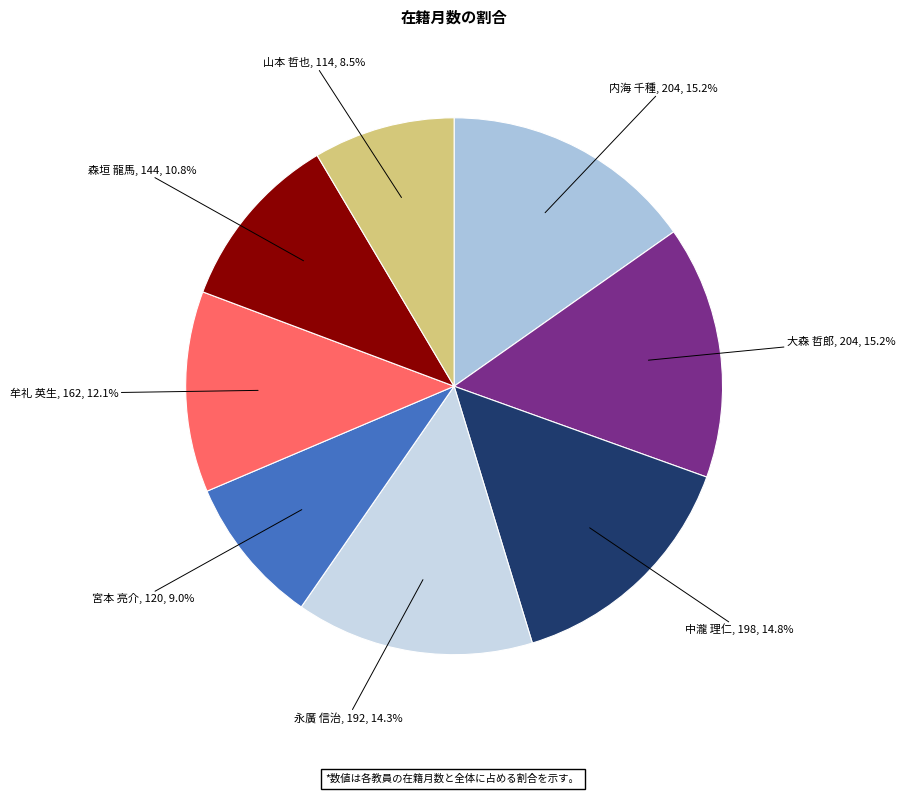

Does any single category account for the majority?

No